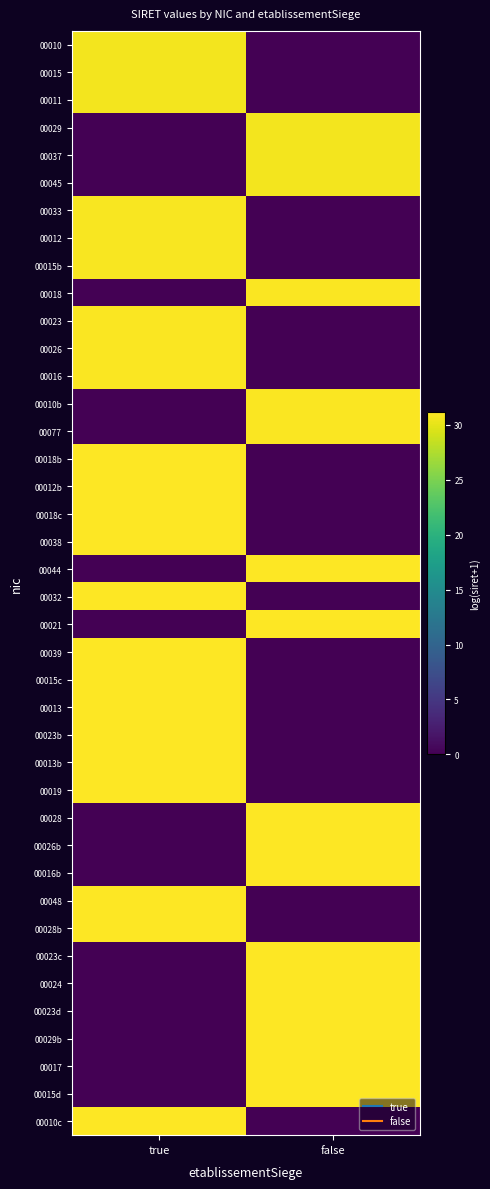

At which category is the sum across all series the highest?

true